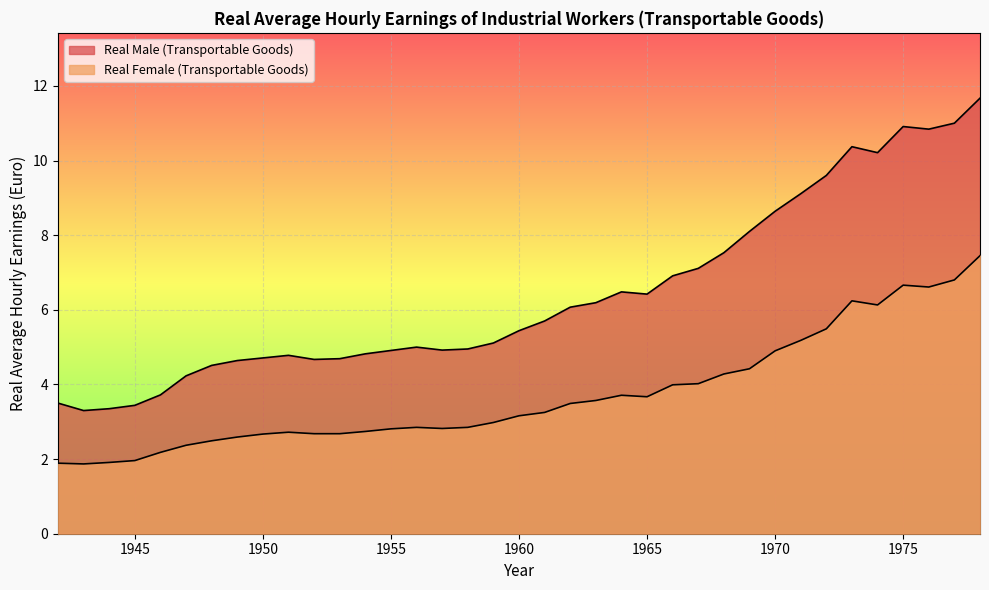

Reading left to right, what are all the values shown in this chart?

Real Male (Transportable Goods): 1942=3.5	1943=3.3	1944=3.4	1945=3.4	1946=3.7	1947=4.2	1948=4.5	1949=4.6	1950=4.7	1951=4.8	1952=4.7	1953=4.7	1954=4.8	1955=4.9	1956=5.0	1957=4.9	1958=5.0	1959=5.1	1960=5.4	1961=5.7	1962=6.1	1963=6.2	1964=6.5	1965=6.4	1966=6.9	1967=7.1	1968=7.5	1969=8.1	1970=8.6	1971=9.1	1972=9.6	1973=10.4	1974=10.2	1975=10.9	1976=10.8	1977=11.0	1978=11.7
Real Female (Transportable Goods): 1942=1.9	1943=1.9	1944=1.9	1945=2.0	1946=2.2	1947=2.4	1948=2.5	1949=2.6	1950=2.7	1951=2.7	1952=2.7	1953=2.7	1954=2.7	1955=2.8	1956=2.9	1957=2.8	1958=2.9	1959=3.0	1960=3.2	1961=3.2	1962=3.5	1963=3.6	1964=3.7	1965=3.7	1966=4.0	1967=4.0	1968=4.3	1969=4.4	1970=4.9	1971=5.2	1972=5.5	1973=6.2	1974=6.1	1975=6.7	1976=6.6	1977=6.8	1978=7.5